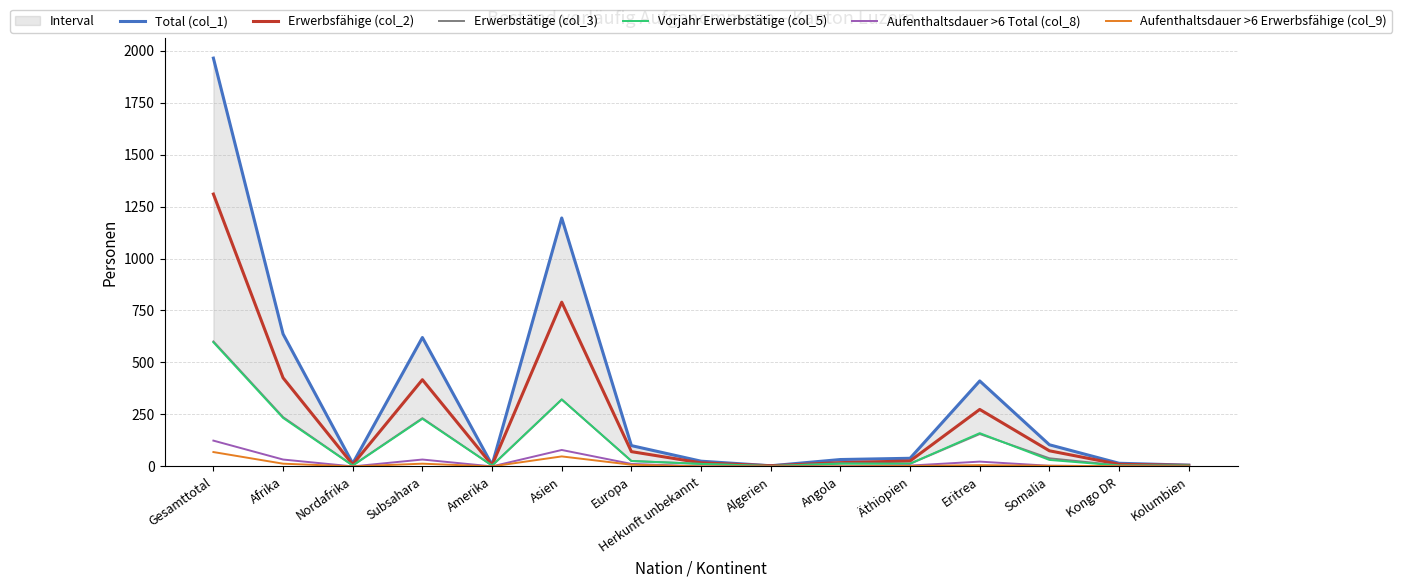

What is the total value across all series at Kongo DR?

36